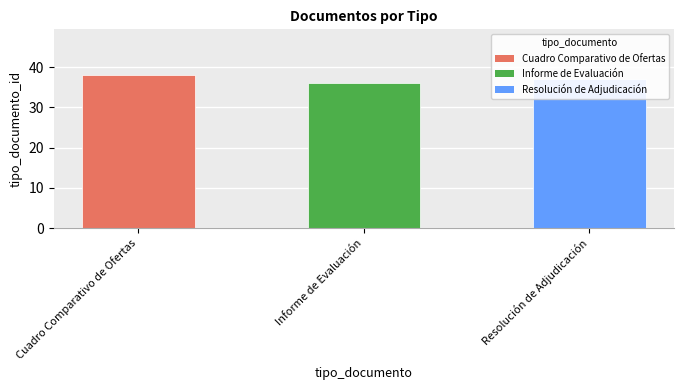

List the labels in order of value, largest first.

Cuadro Comparativo de Ofertas, Resolución de Adjudicación, Informe de Evaluación